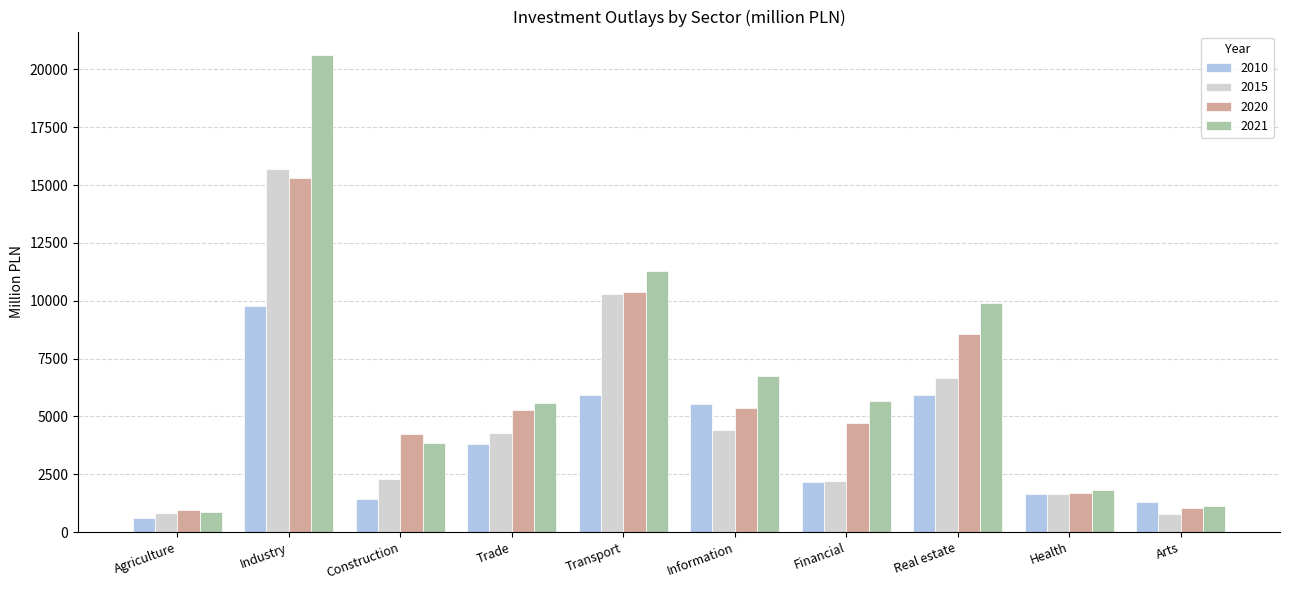

What is the average value of the 2021 series?

6746.4